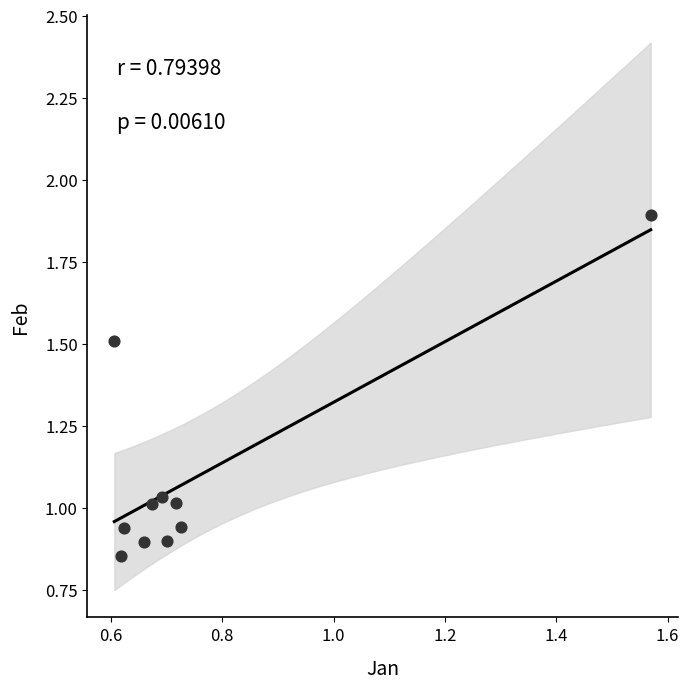

What is the average Y value?

1.1